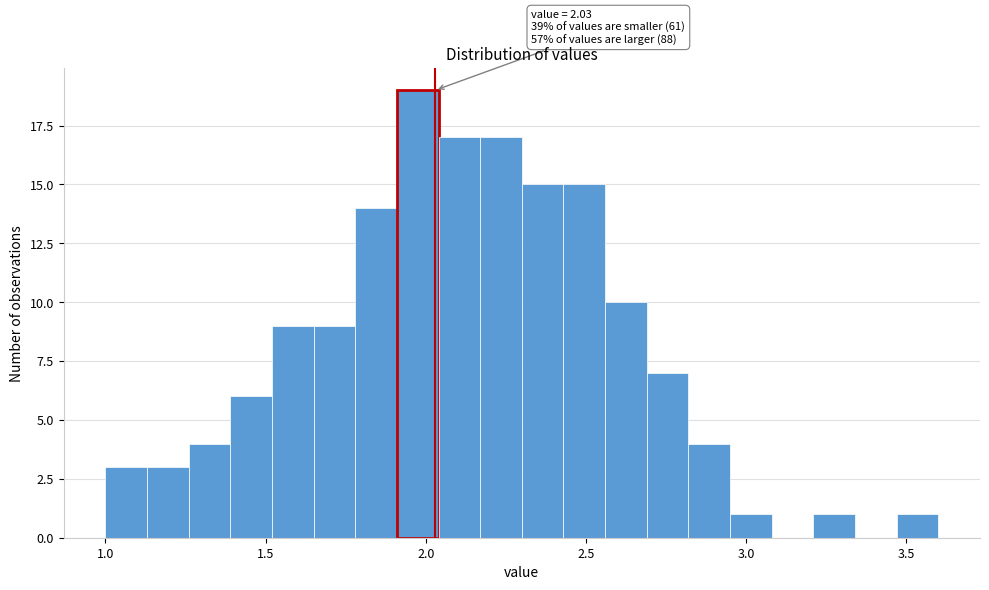

Around what value on the x-axis is the tallest bar? Give the approximate position of its centre, as read against the axis.

2.00